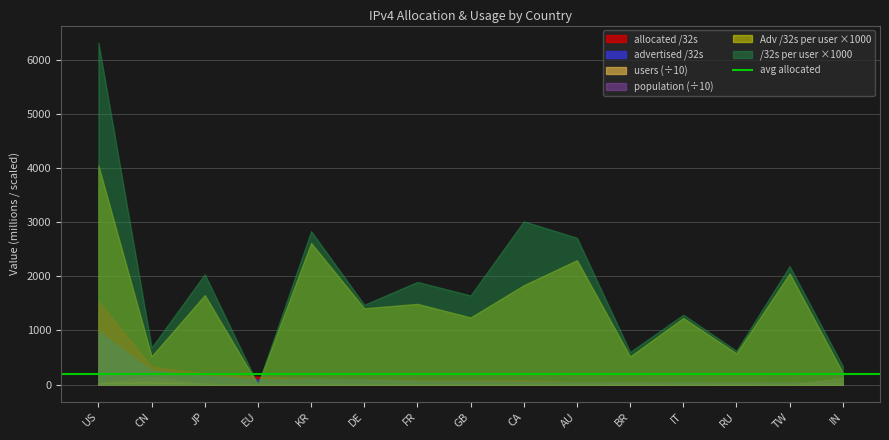

What is the sum of all advertised /32s values?

2074.6